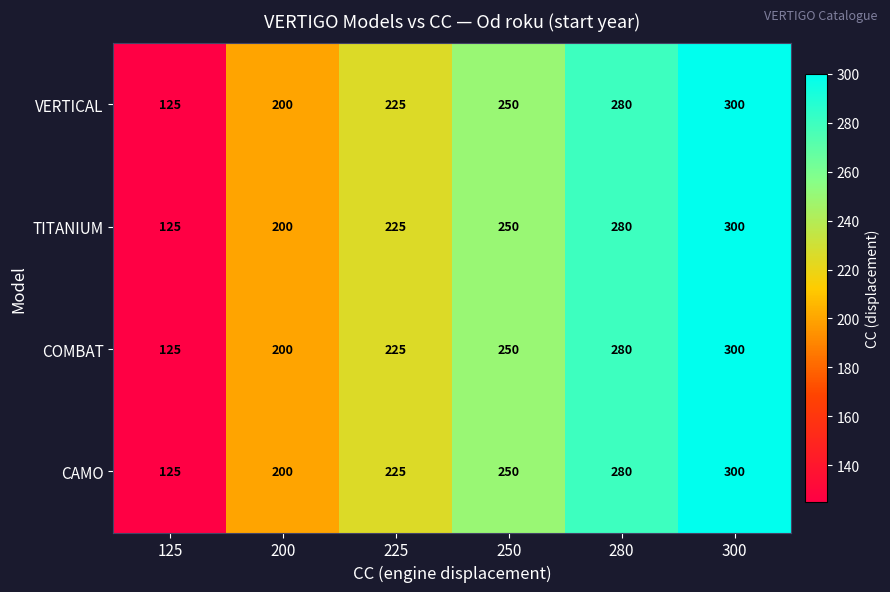

What is the sum of all VERTICAL values?

1380